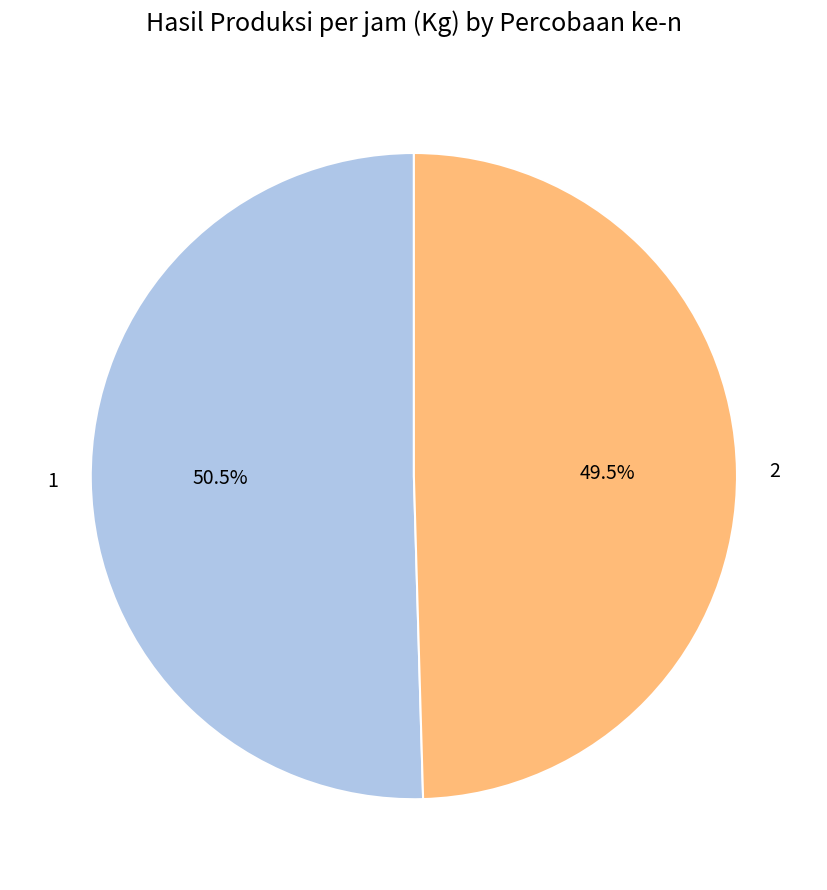

To the nearest percent, what is the average slice percentage?

50%